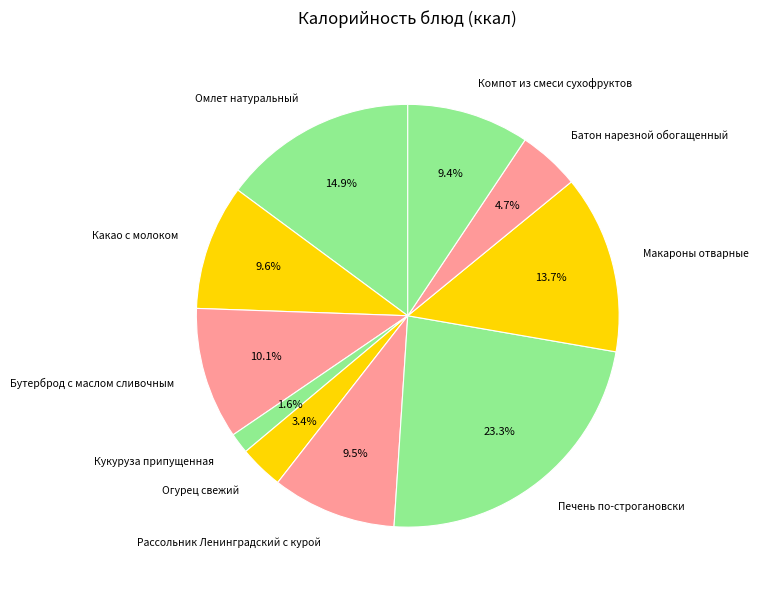

Is there any slice that represents more than half of the pie?

No